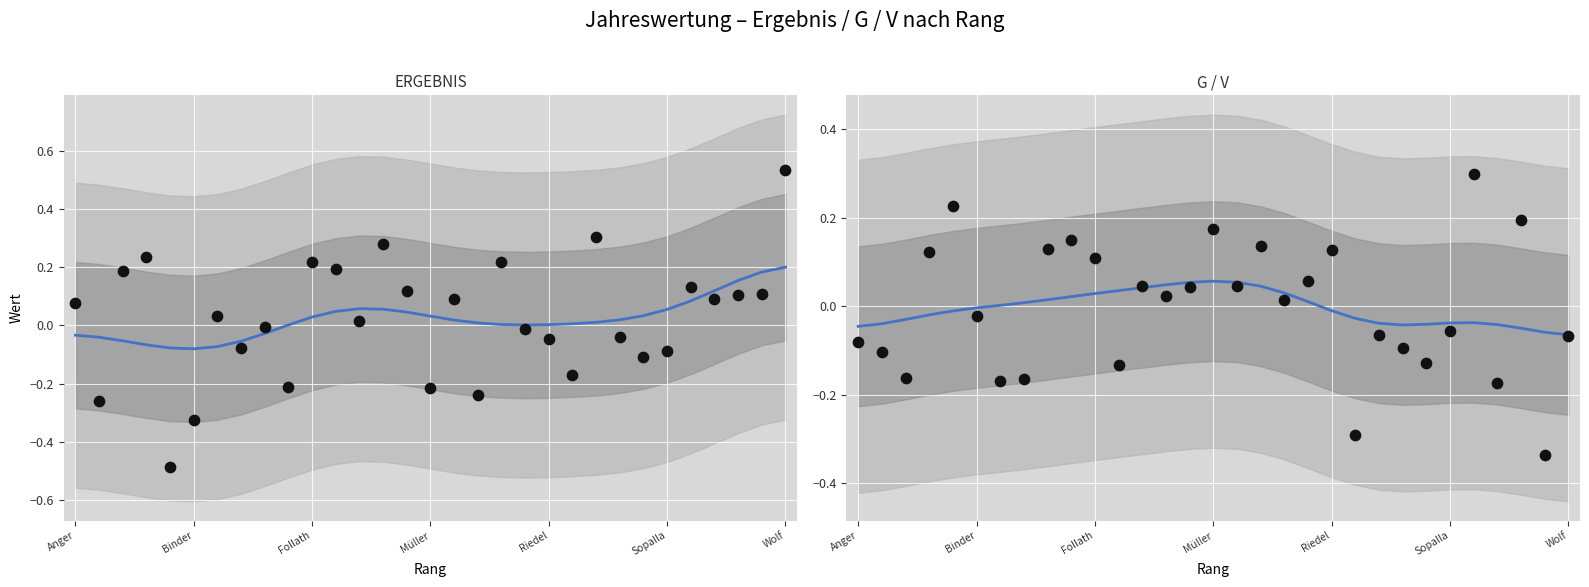

Which series contains the lowest Y value?

ERGEBNIS